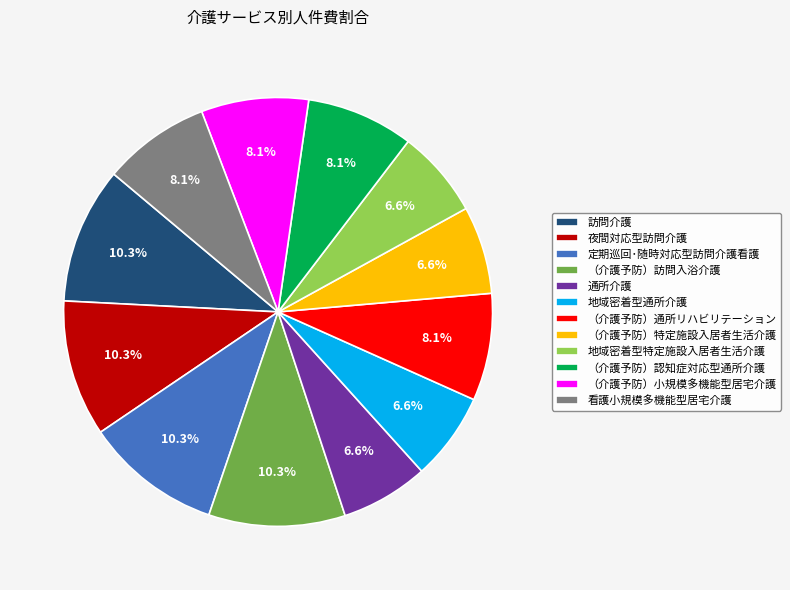

To the nearest percent, what is the average slice percentage?

8%